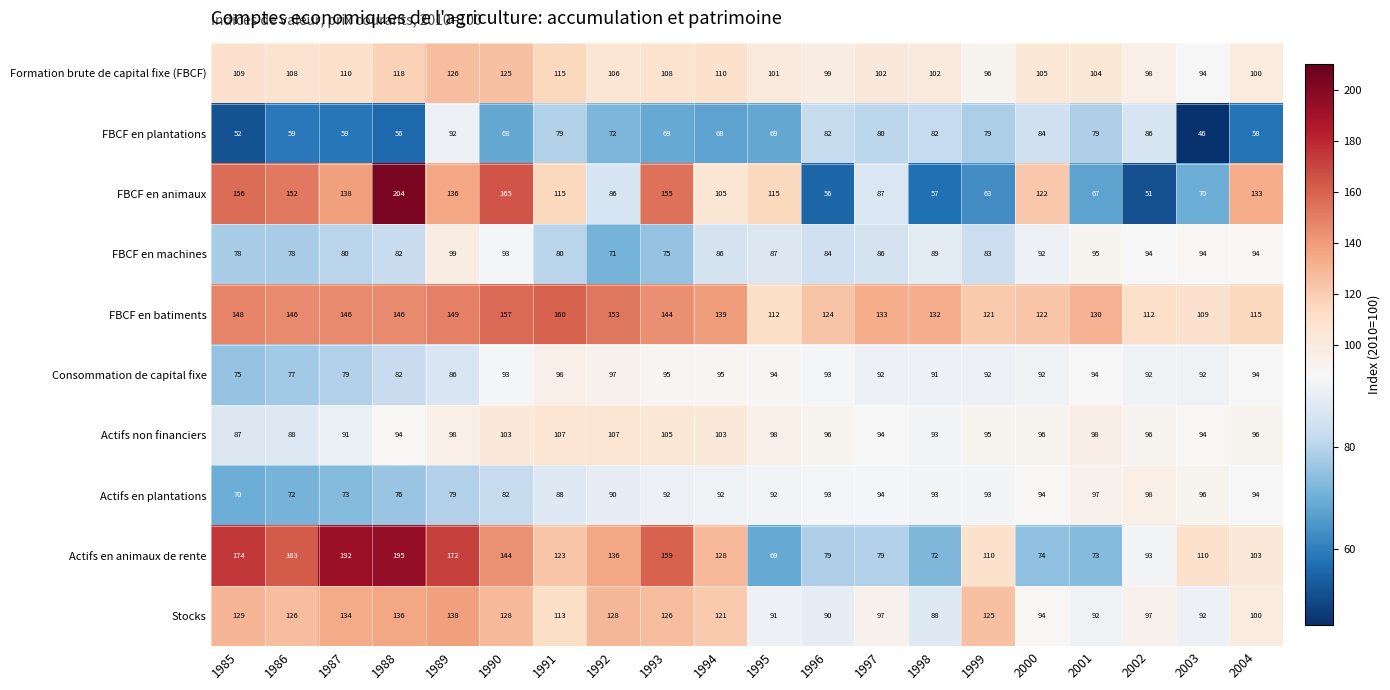

What is the average value of the FBCF en batiments series?

135